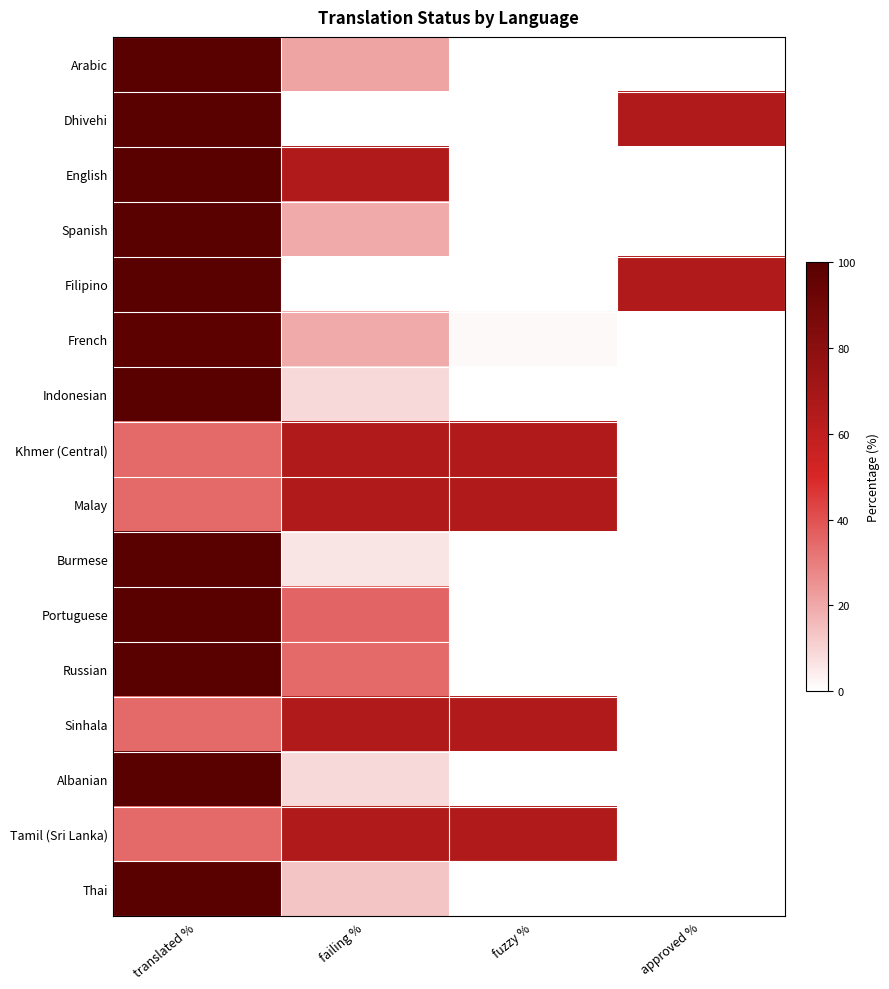

At which category is the sum across all series the highest?

translated %